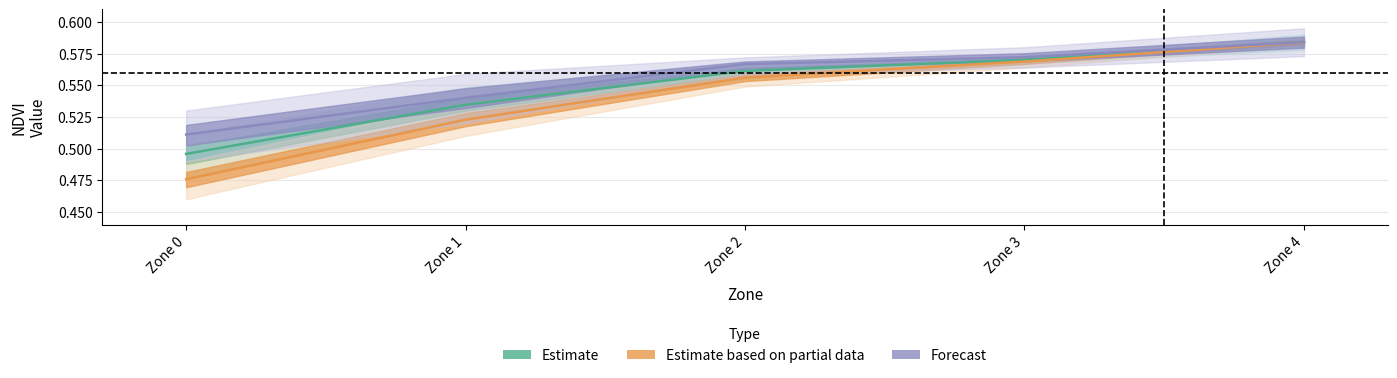

What is the smallest value displayed?

0.5